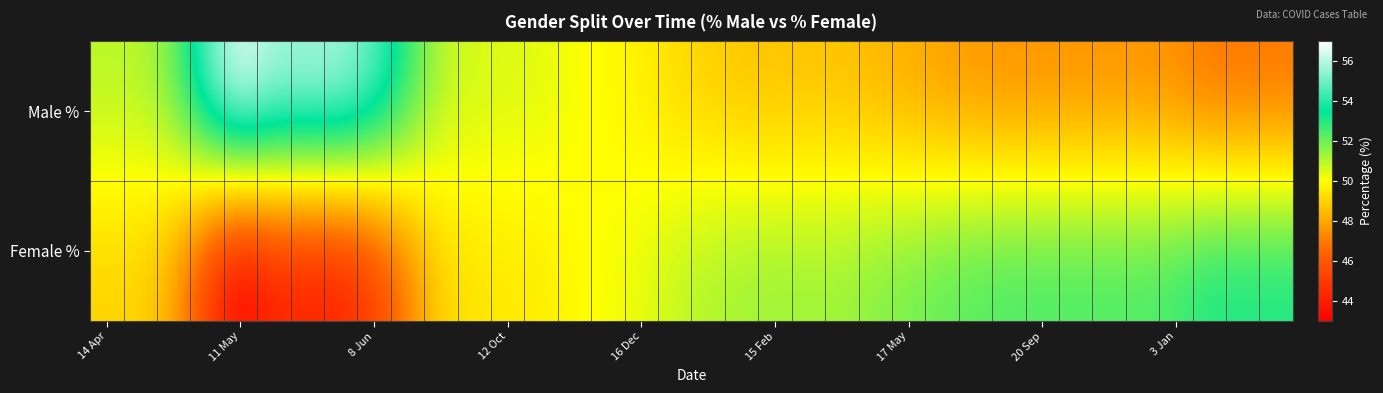

Count the number of categories in the chart.

36